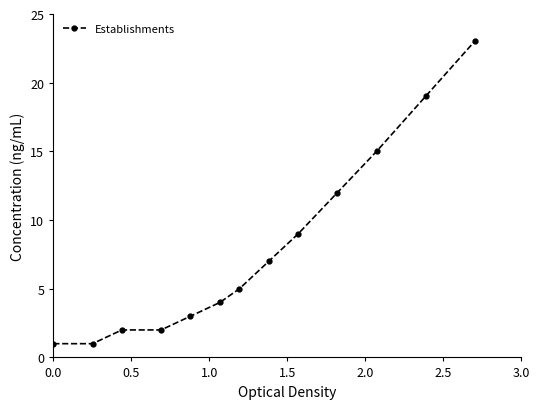

What is the maximum value shown in the chart?

23